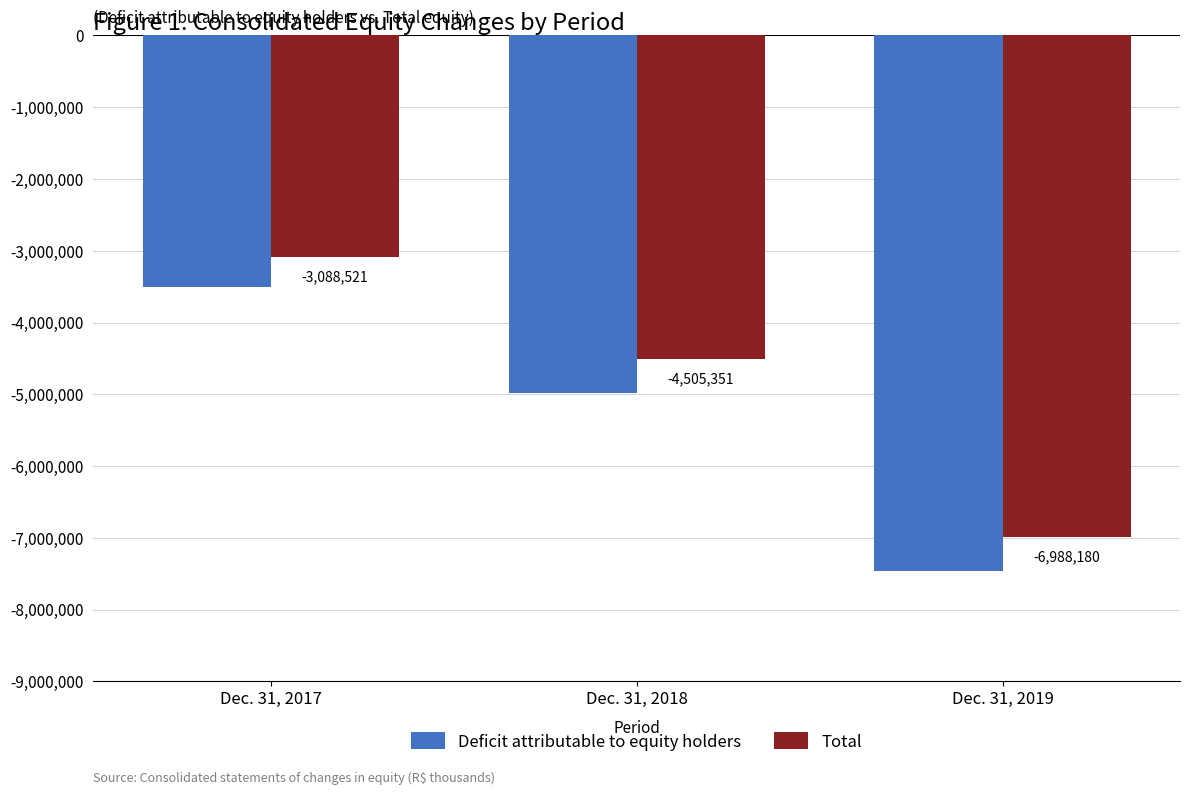

Rank the series by their average value, from lowest to highest.

Deficit attributable to equity holders, Total